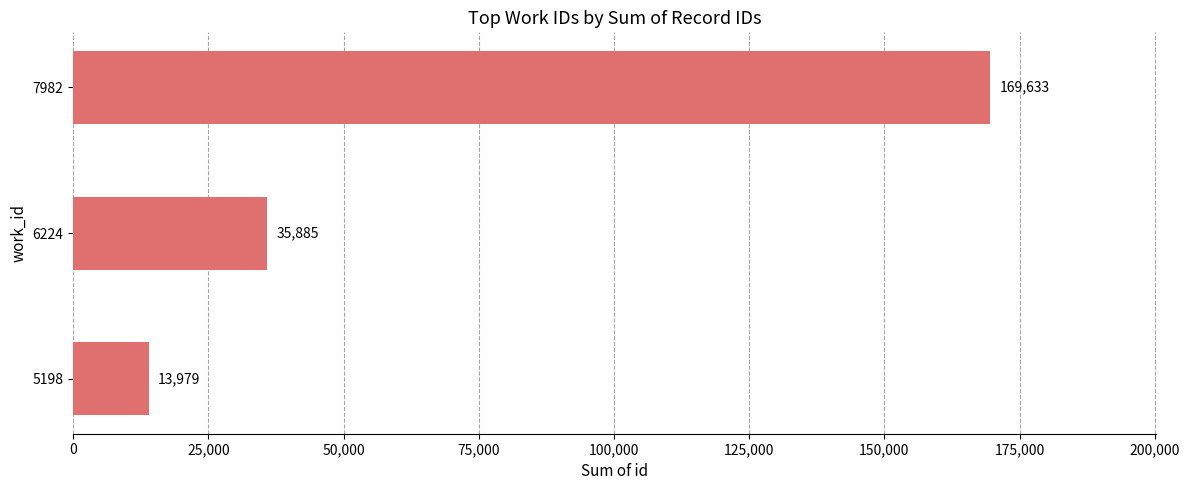

Which category has the highest value across all series?

7982